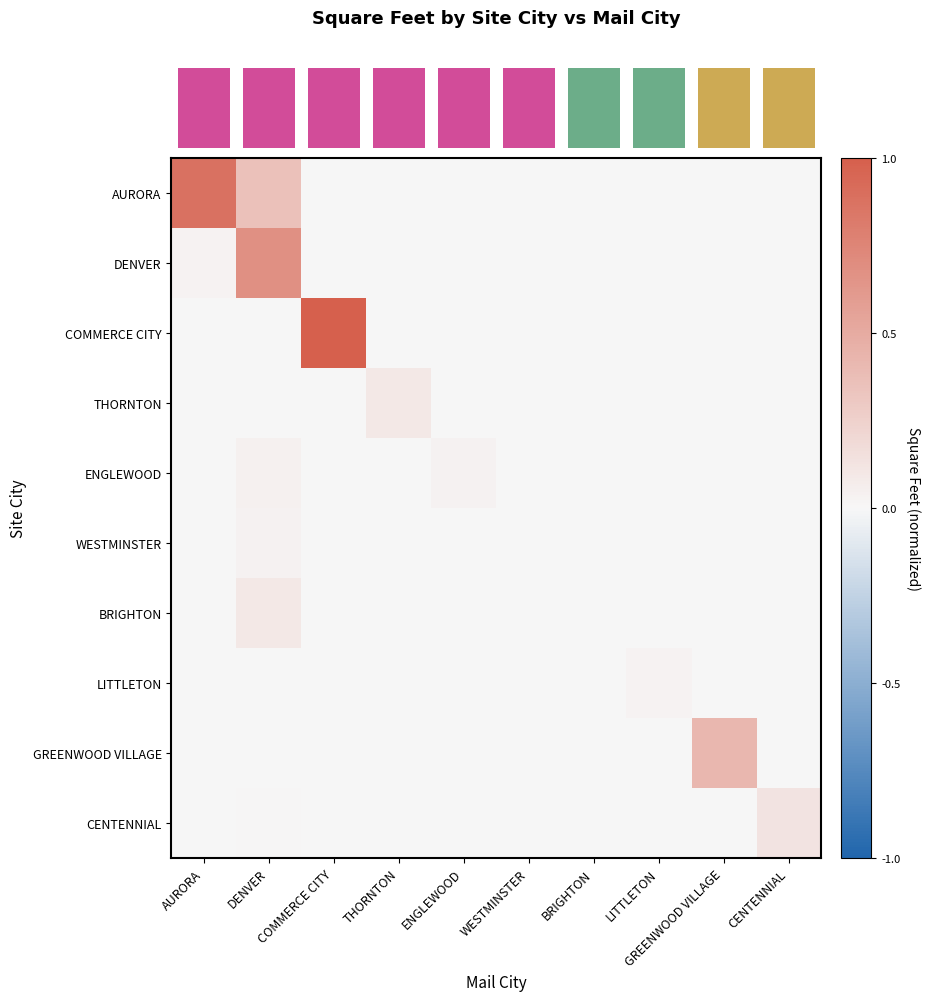

True or false: WESTMINSTER has a value of 0.0 at LITTLETON.

True